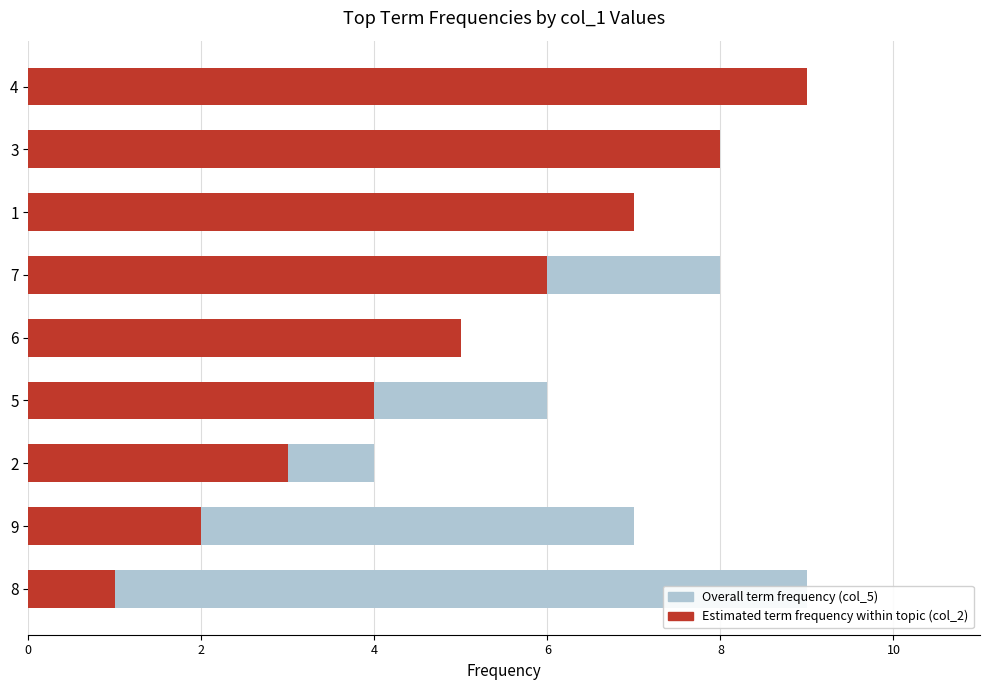

How many groups of bars are there?

9